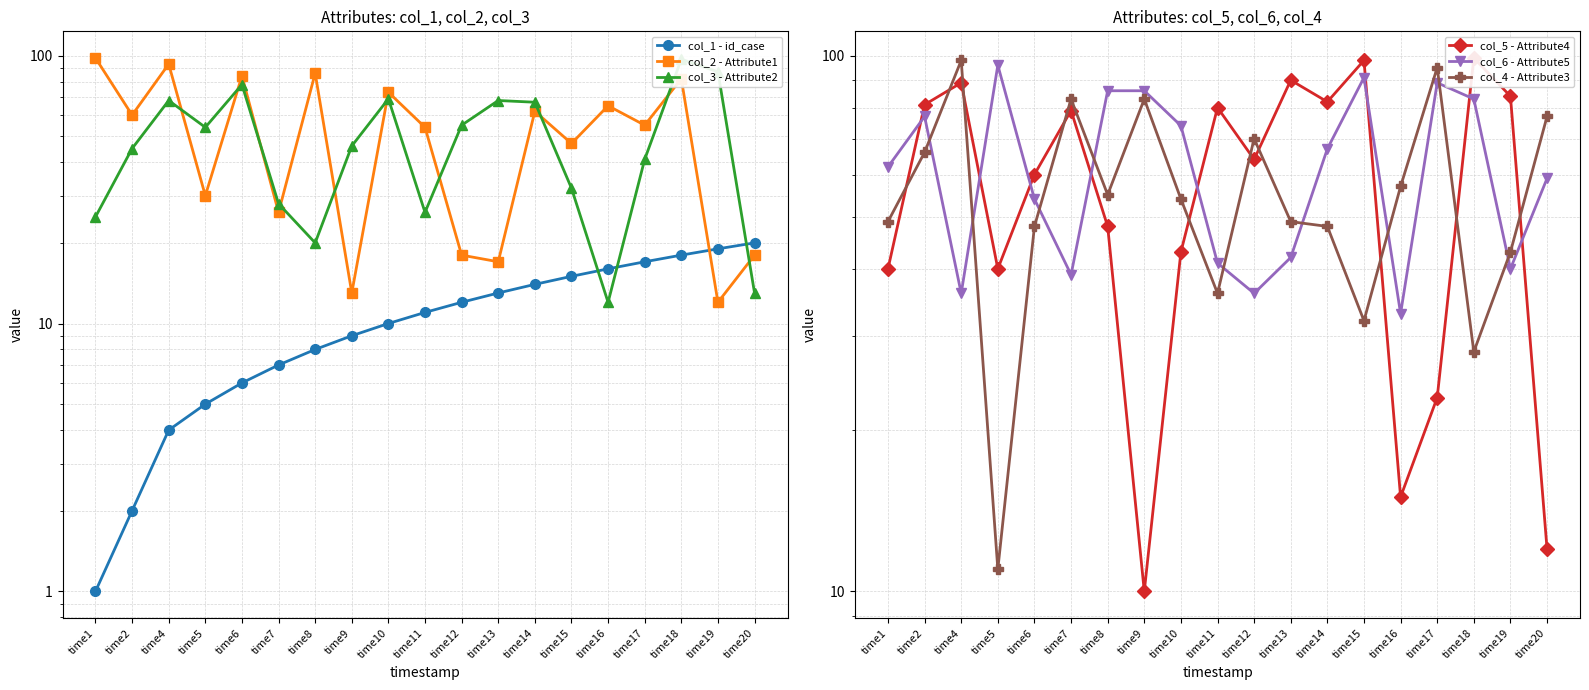

Which has a higher value, time13 or time1?

time13